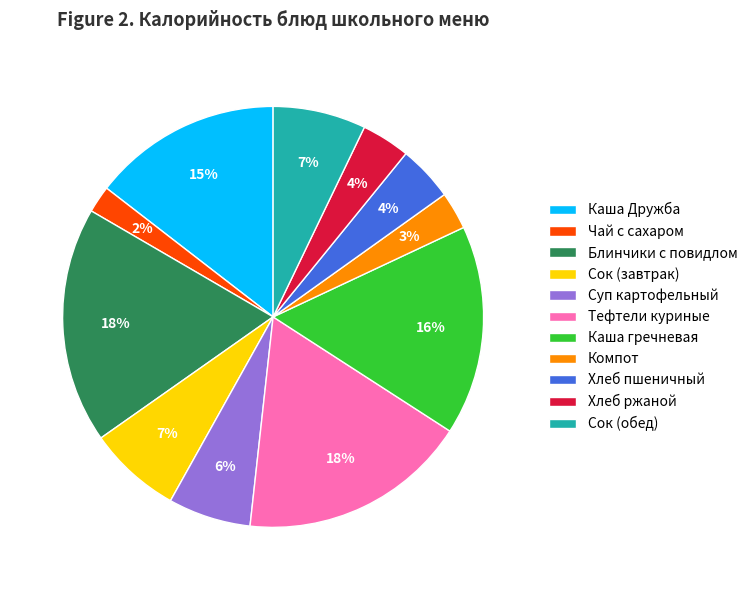

To the nearest percent, what percentage of the pie is Каша гречневая?

16%